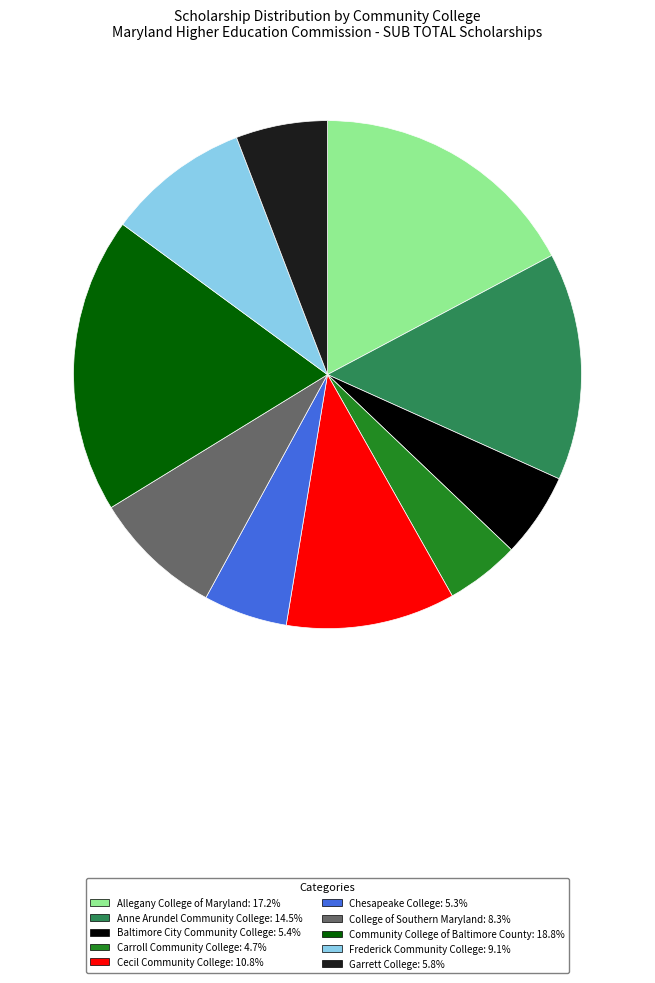

Which category has the biggest portion of the pie?

Community College of Baltimore County